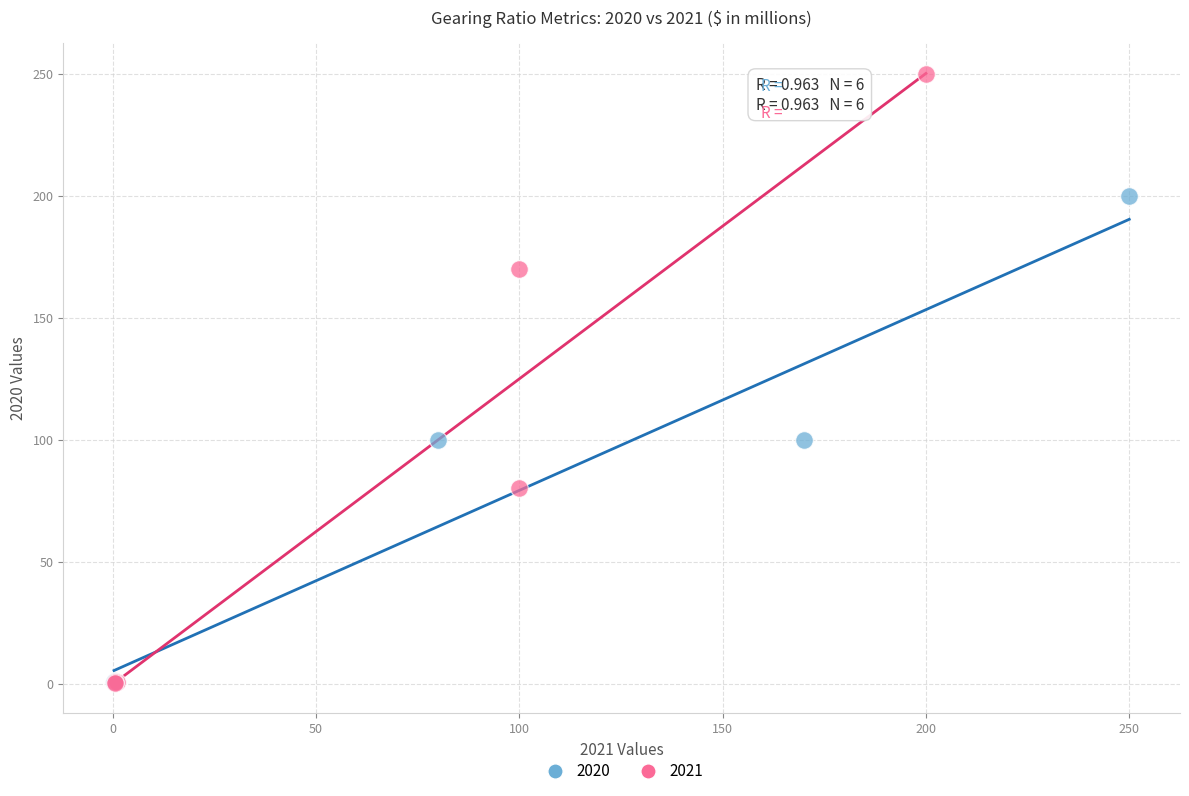

Which series has the largest Y range (max minus min)?

2021